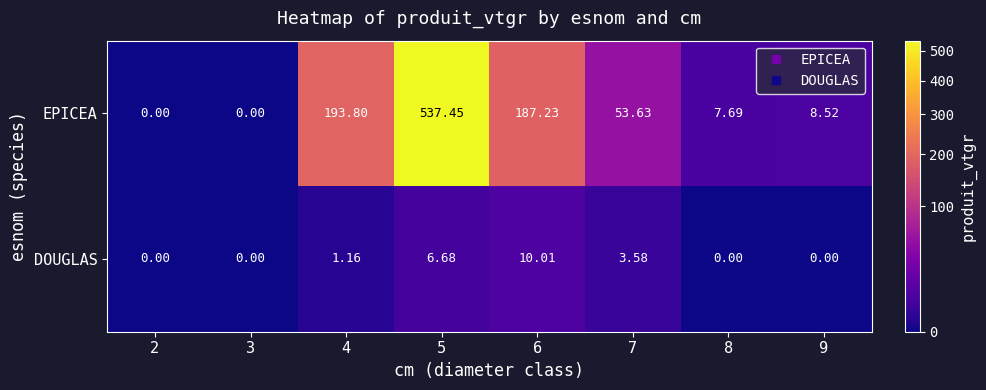

What is the total value across all series at 8?

7.7